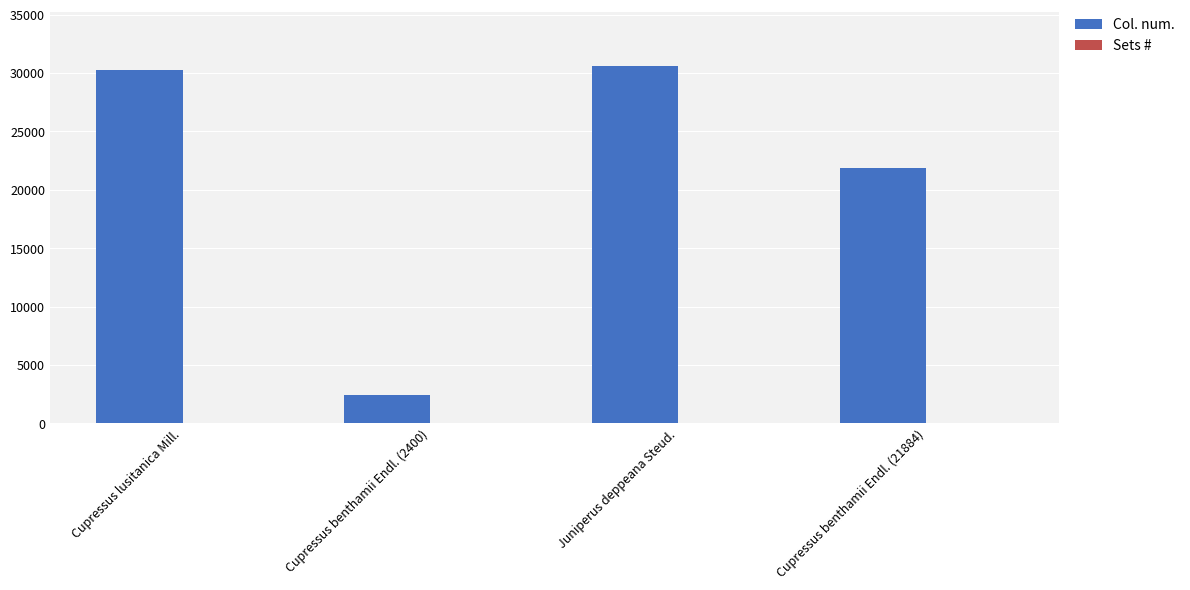

Which series has the largest range (max minus min)?

Col. num.